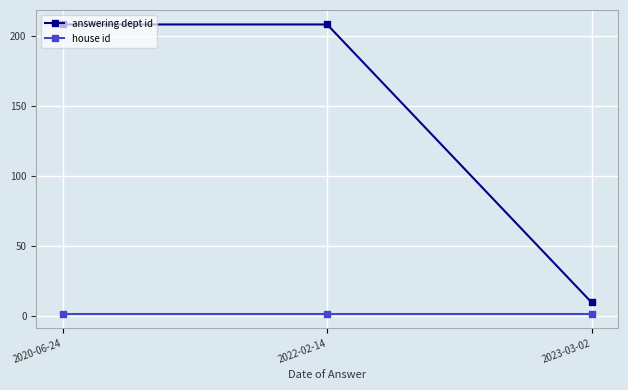

Is this an area chart (filled region under the line)?

No